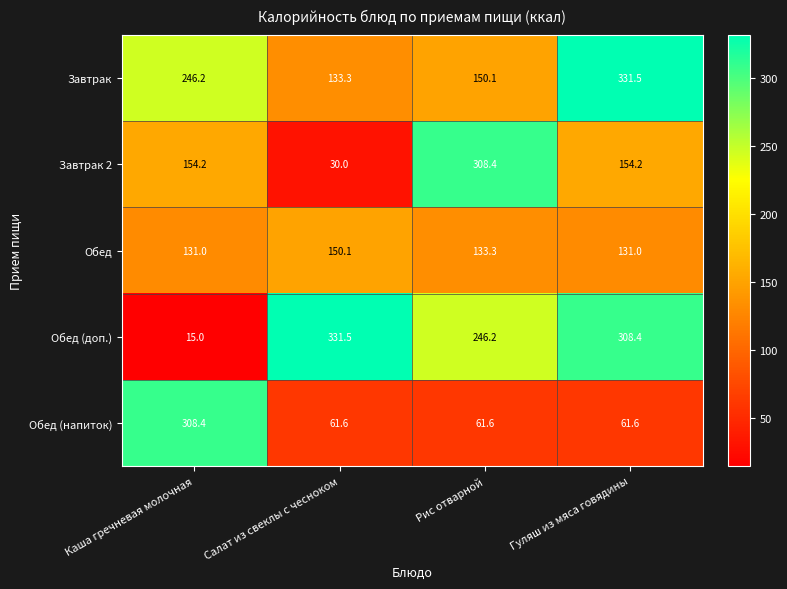

Which series has the largest range (max minus min)?

Обед (доп.)